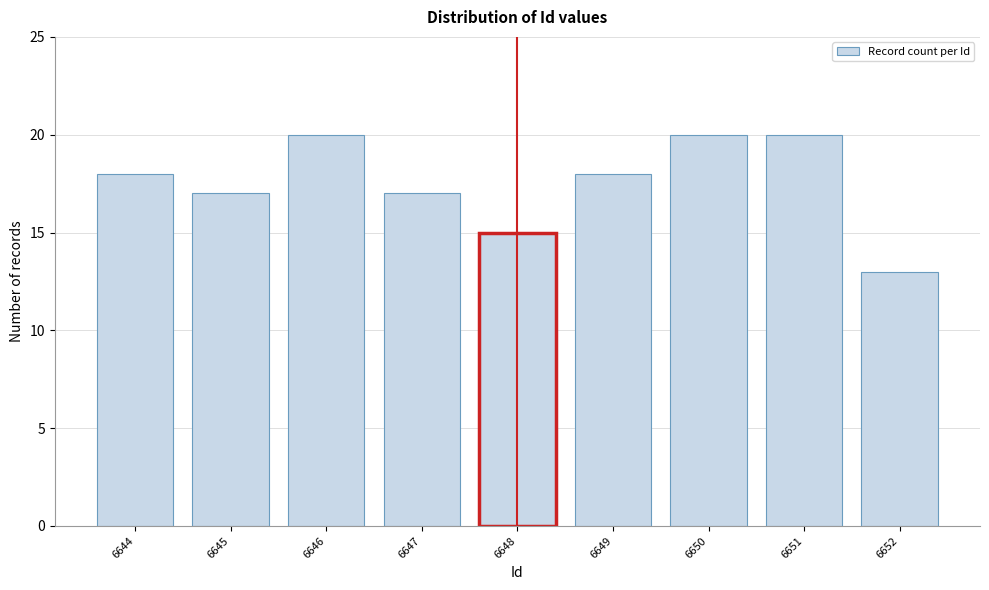

Reading left to right, extract all data points from this chart.

6644=18	6645=17	6646=20	6647=17	6648=15	6649=18	6650=20	6651=20	6652=13